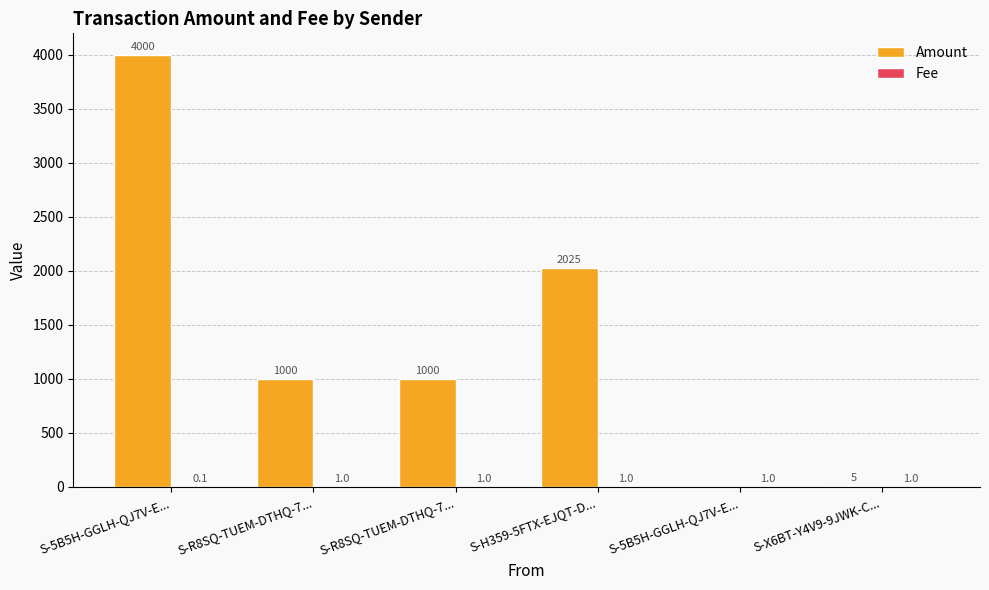

Reading left to right, transcribe all the data shown in this chart.

Amount: 4000.0	1000.0	1000.0	2025.0	0.0	5.0
Fee: 0.1	1.0	1.0	1.0	1.0	1.0